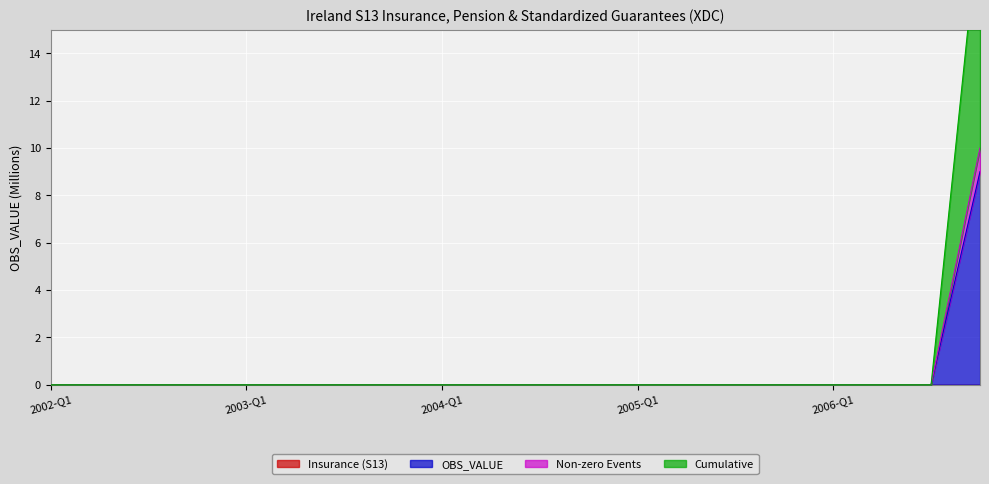

Is it true that Cumulative equals -12 at 2003-Q3?

False